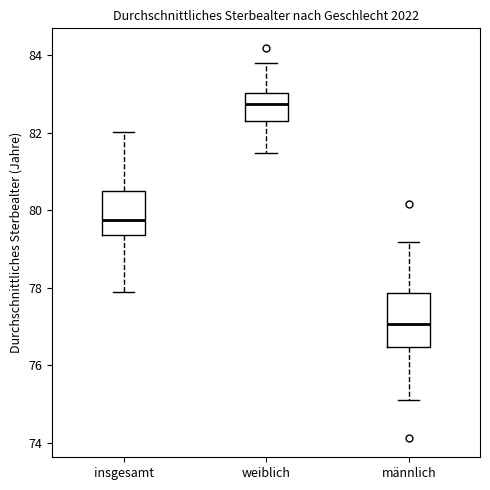

Which box is the tallest, from its lower edge to its upper edge?

männlich